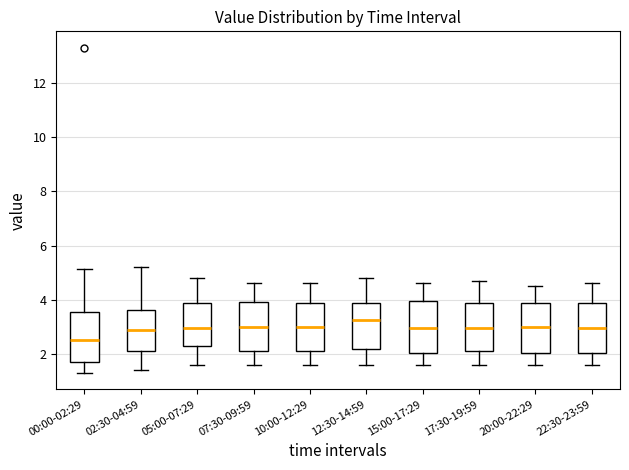

Reading left to right, transcribe this box plot: for each box, give where its median line is, the range the box spans, and where its two whiskers end, as read against the y-axis. The values are not printed on the chart, so give them approximately, as read against the axis.

00:00-02:29: median 2.6, box 1.6 to 3.6, whiskers 1.4 to 5.2
02:30-04:59: median 3.0, box 2.2 to 3.6, whiskers 1.4 to 5.2
05:00-07:29: median 3.0, box 2.2 to 3.8, whiskers 1.6 to 4.8
07:30-09:59: median 3.0, box 2.2 to 4.0, whiskers 1.6 to 4.6
10:00-12:29: median 3.0, box 2.2 to 3.8, whiskers 1.6 to 4.6
12:30-14:59: median 3.2, box 2.2 to 3.8, whiskers 1.6 to 4.8
15:00-17:29: median 3.0, box 2.0 to 4.0, whiskers 1.6 to 4.6
17:30-19:59: median 3.0, box 2.2 to 3.8, whiskers 1.6 to 4.8
20:00-22:29: median 3.0, box 2.0 to 3.8, whiskers 1.6 to 4.6
22:30-23:59: median 3.0, box 2.0 to 3.8, whiskers 1.6 to 4.6